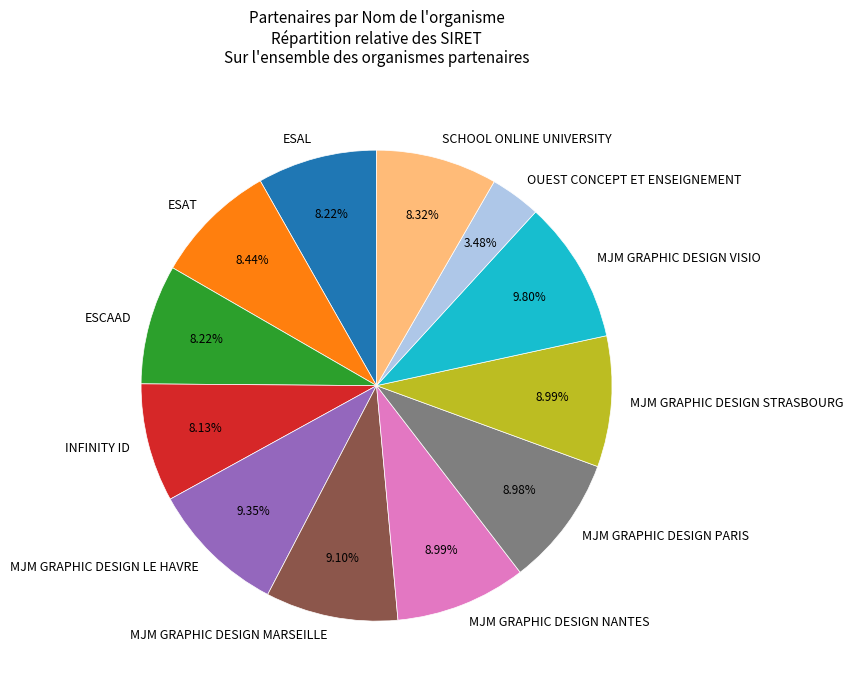

Which slice is the smallest?

OUEST CONCEPT ET ENSEIGNEMENT